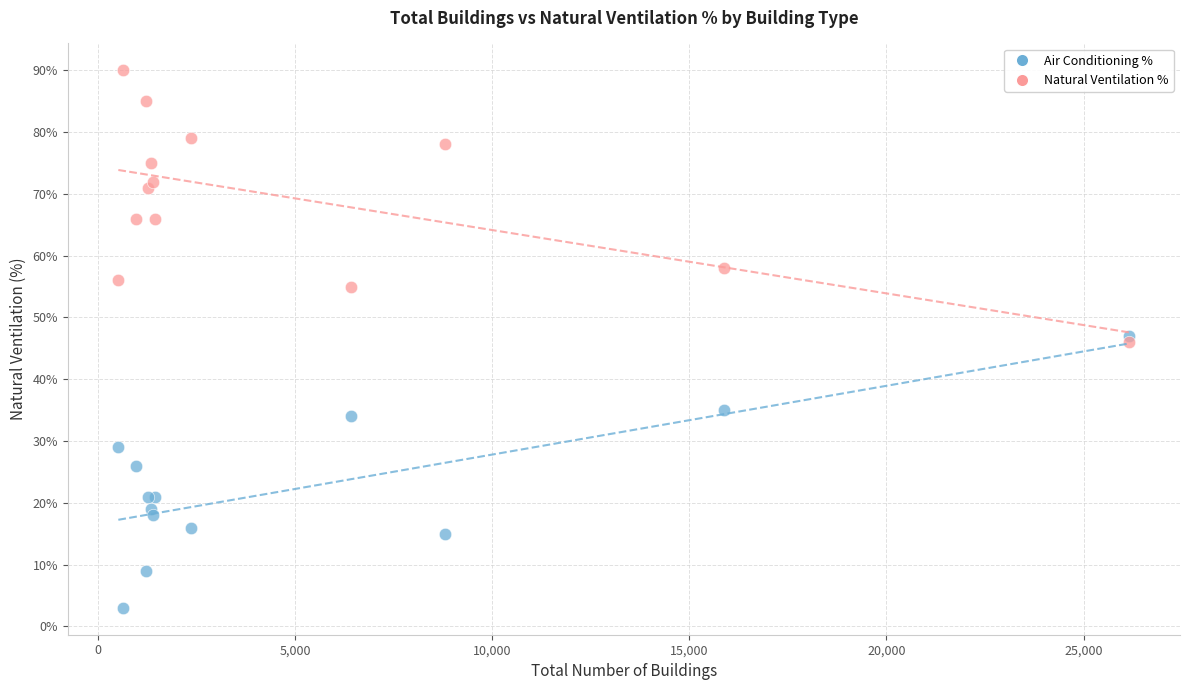

What are all the series names shown in the legend?

Air Conditioning %, Natural Ventilation %